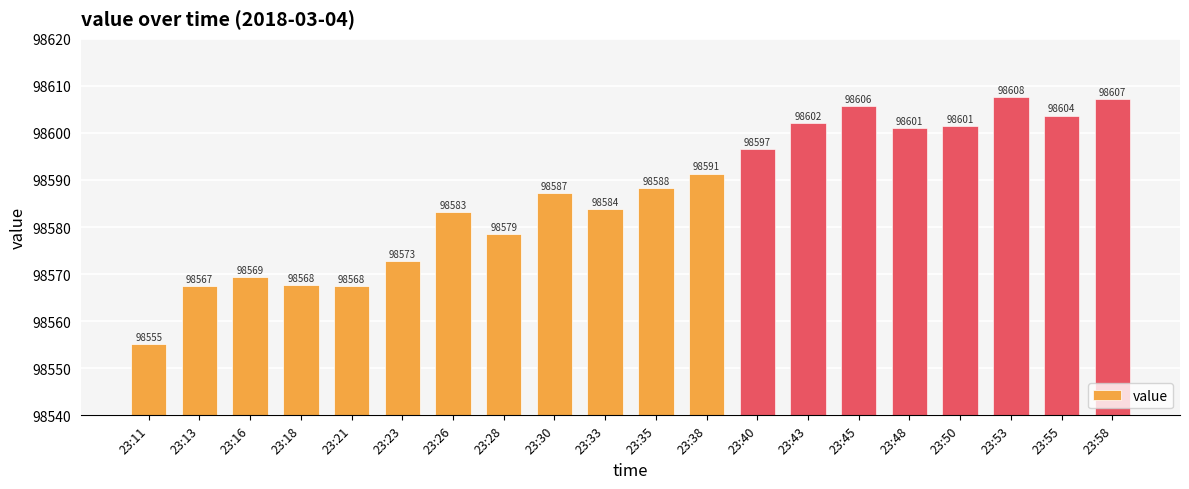

What is the smallest value displayed?

98555.1